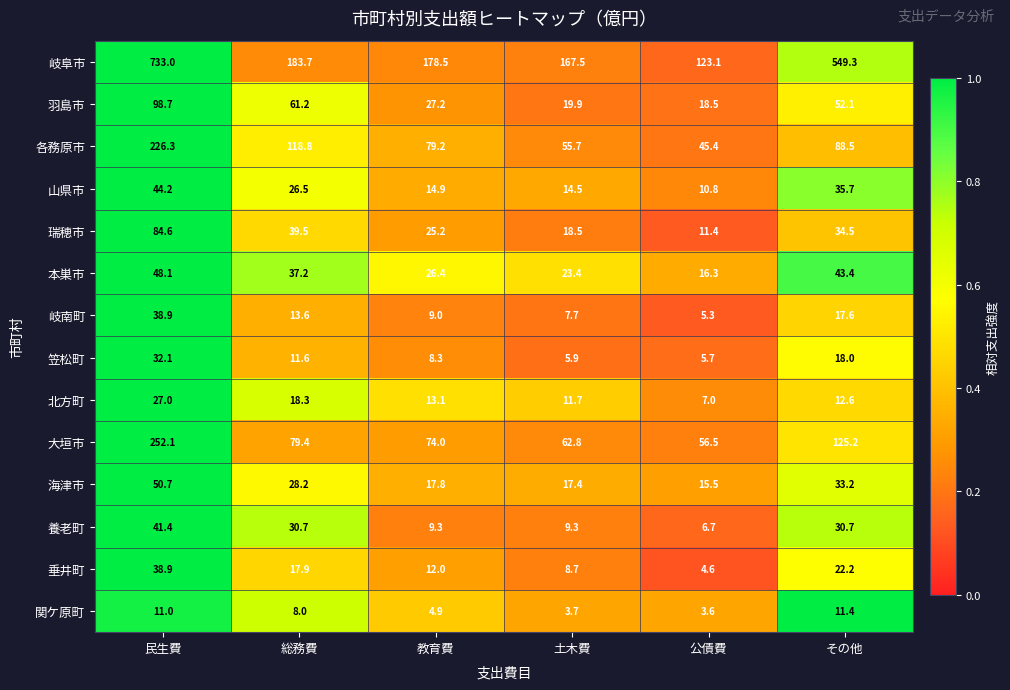

What is the spread (max minus min) of values at 土木費?

163.8